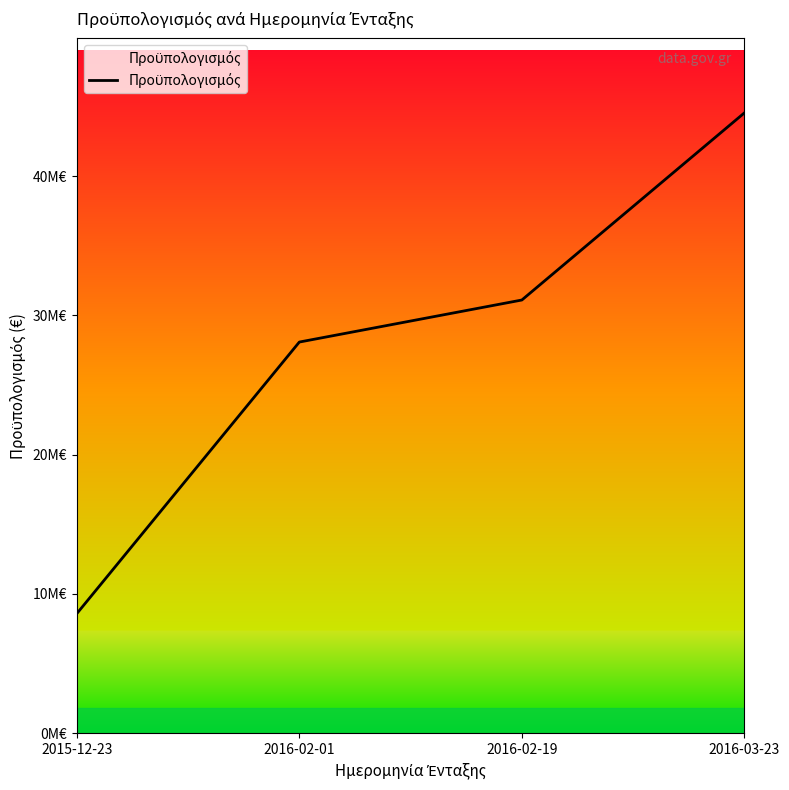

What is the label of the 2nd point from the left?

2016-02-01